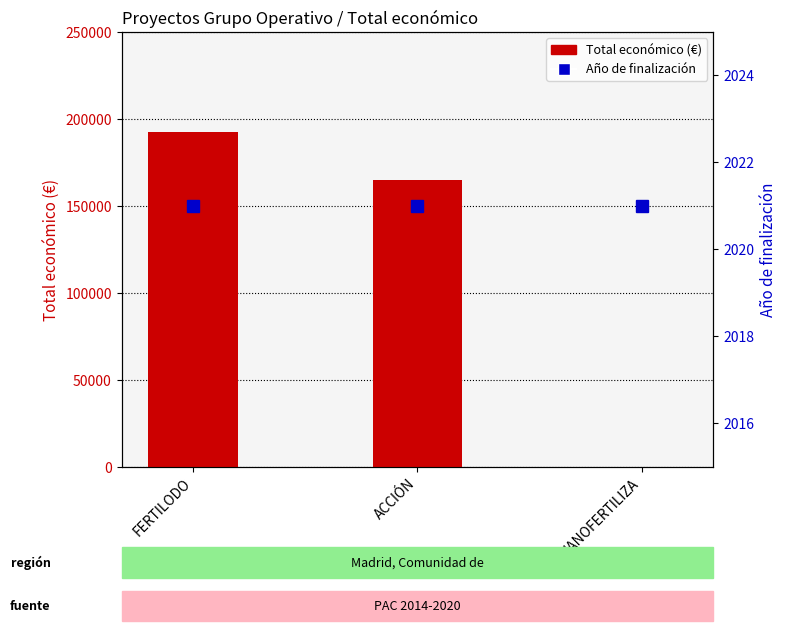

Rank the series by their maximum value, from highest to lowest.

Total económico (€), Año de finalización